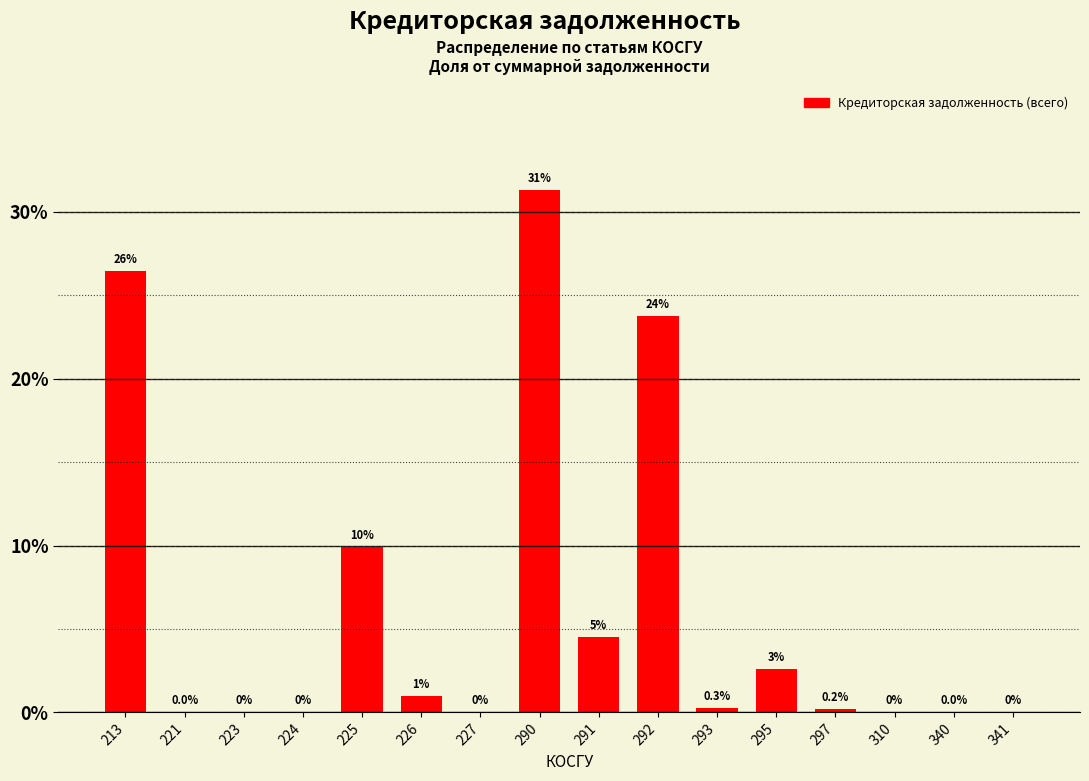

What is the sum of all values?

100.0